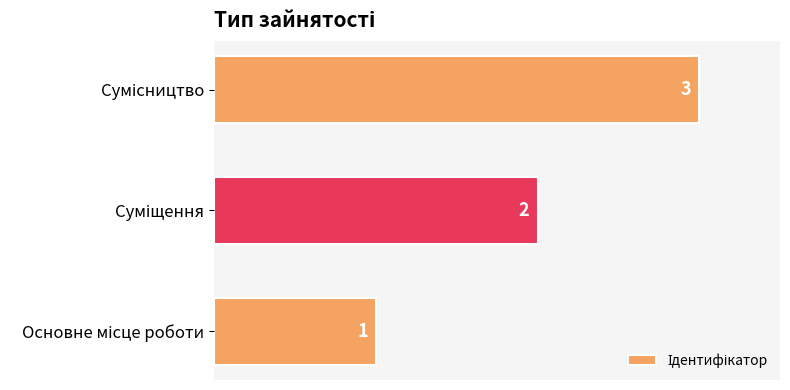

What is the maximum value shown in the chart?

3